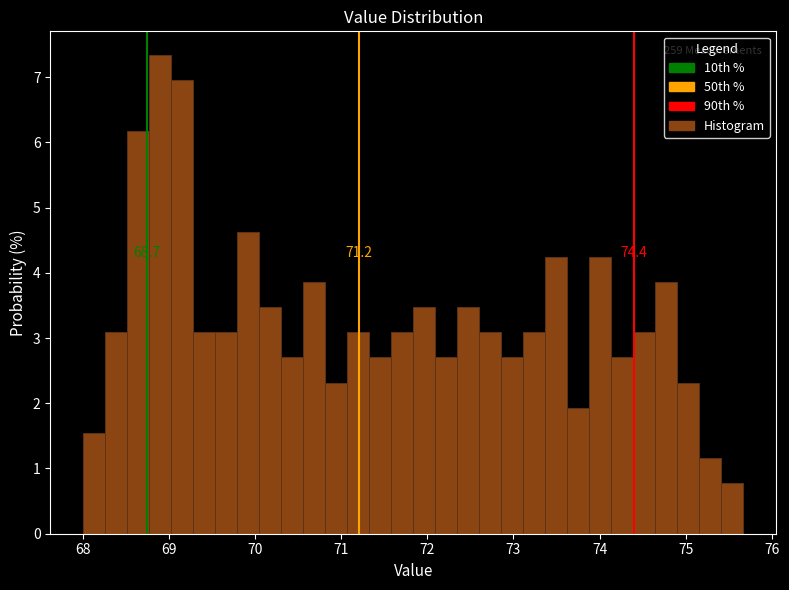

Around what value on the x-axis is the tallest bar? Give the approximate position of its centre, as read against the axis.

68.9